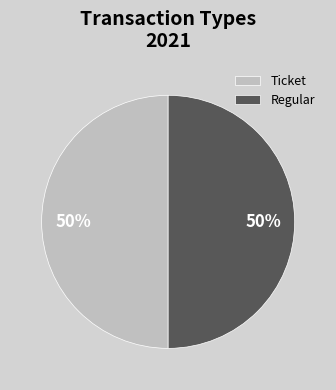

To the nearest percent, what is the difference between the largest and smallest slice percentages?

0%